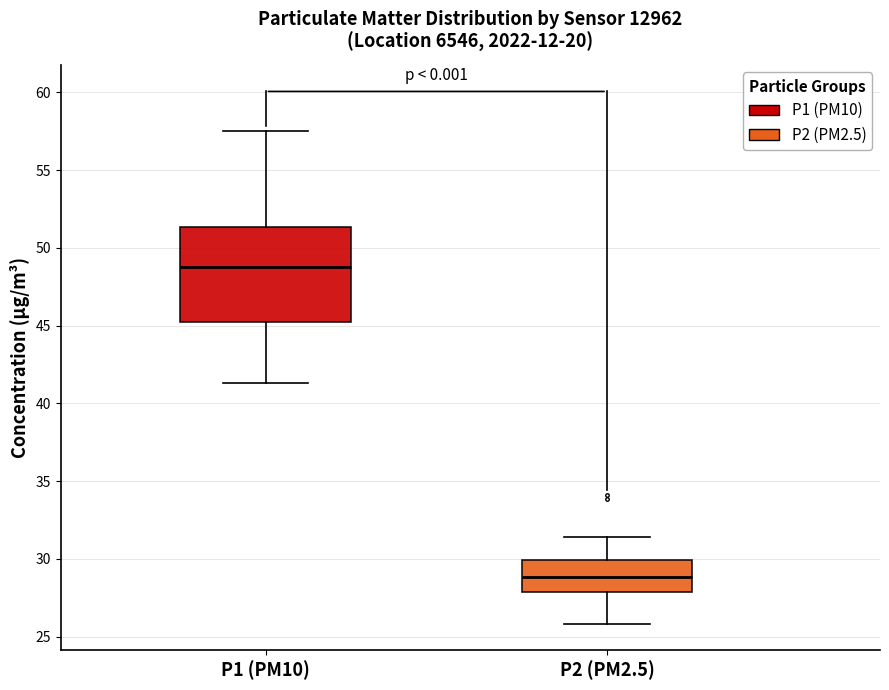

Which box has the lowest median line?

P2 (PM2.5)